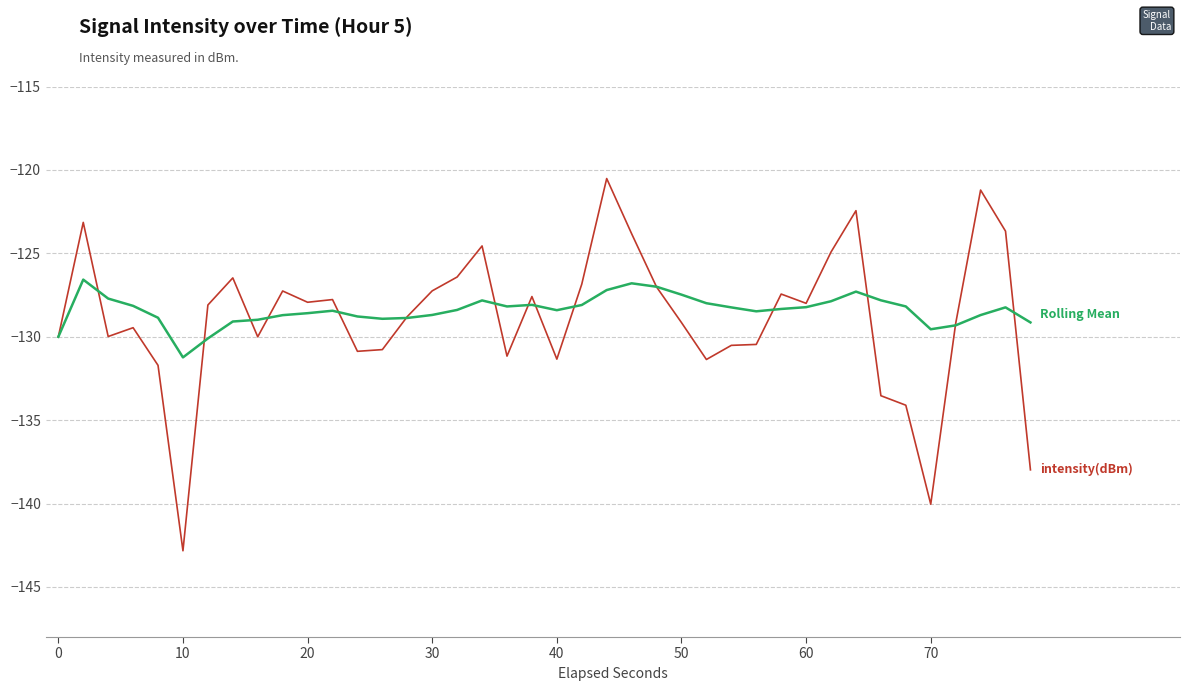

What is the minimum value shown in the chart?

-142.8